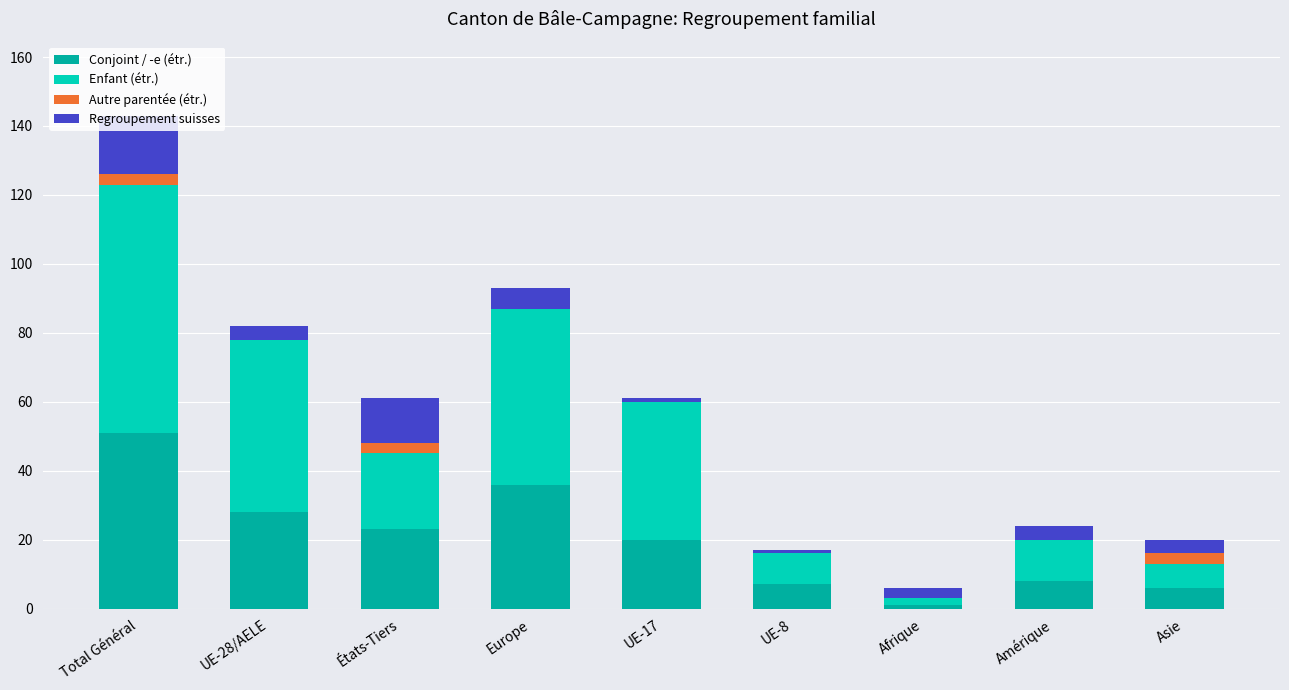

At which category is the sum across all series the highest?

Total Général